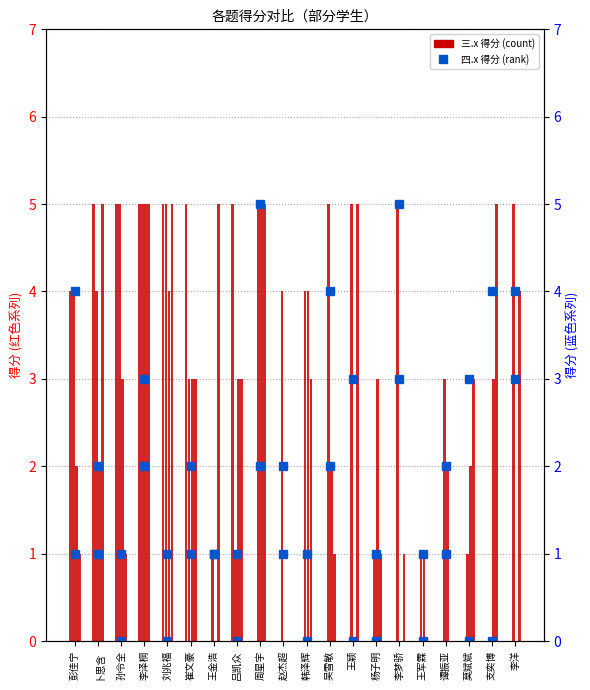

At which category is the sum across all series the highest?

李泽桐